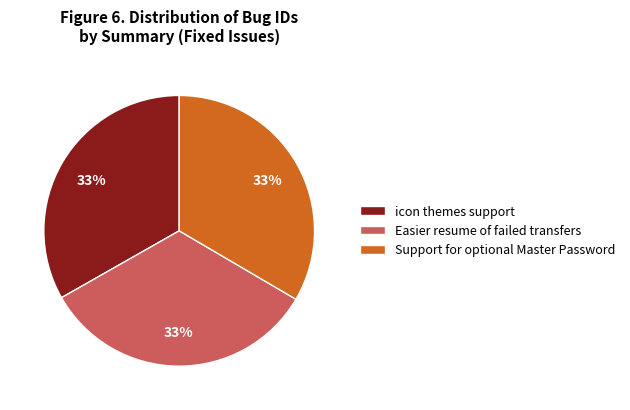

To the nearest percent, what percentage of the pie is Support for optional Master Password?

33%